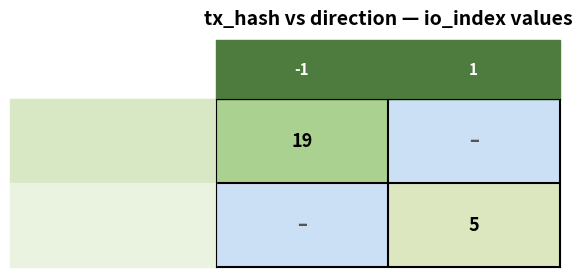

True or false: 7bf311748565… has a value of 3 at 1.

False